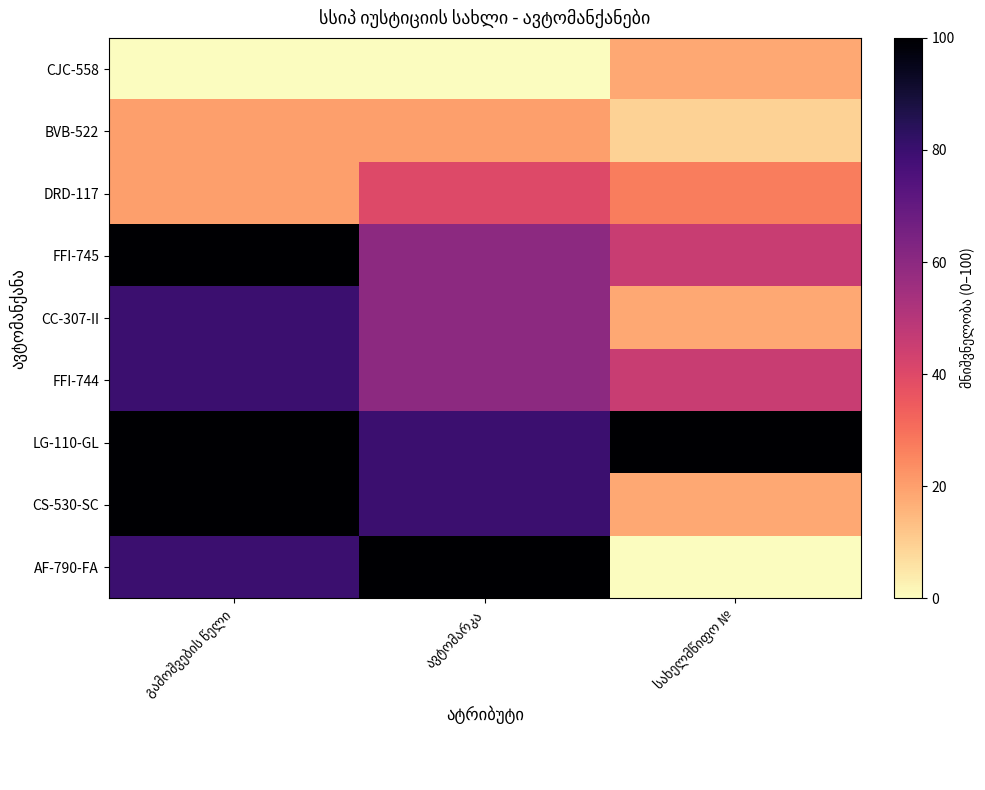

The AF-790-FA series shows 18.4 at გამოშვების წელი. True or false?

False